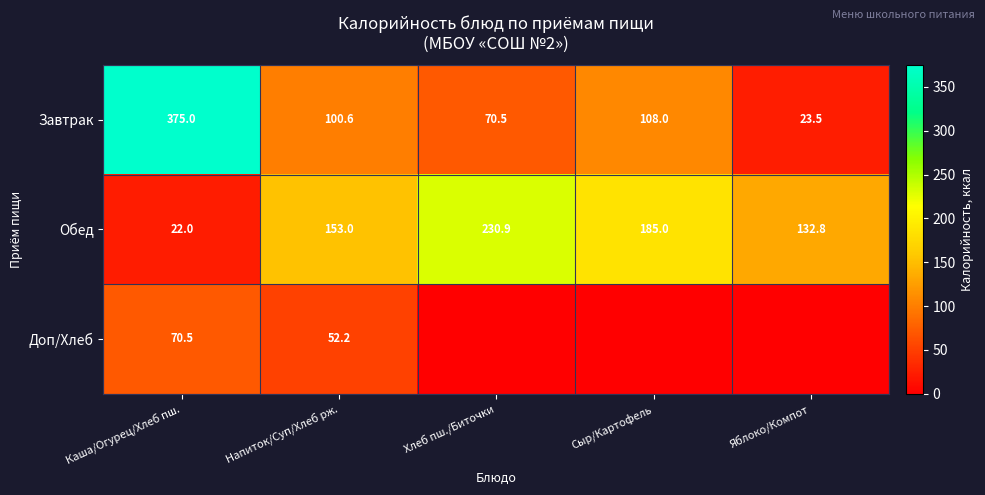

At which label does Завтрак reach its peak?

Каша/Огурец/Хлеб пш.